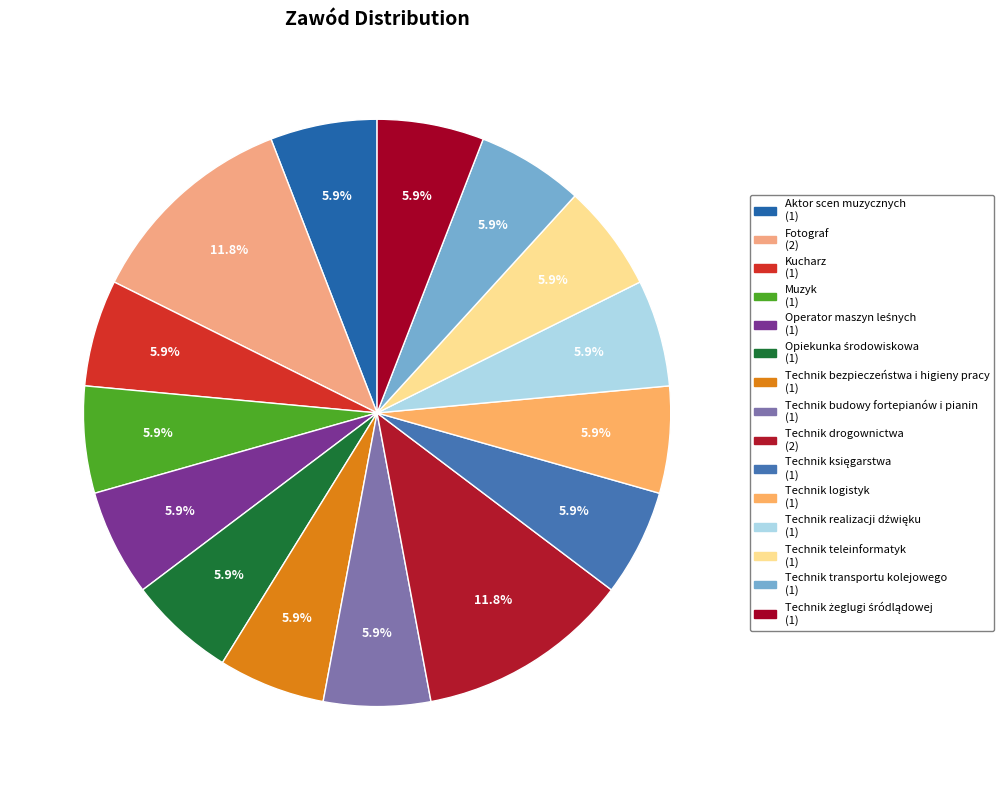

How many segments does this pie chart have?

15